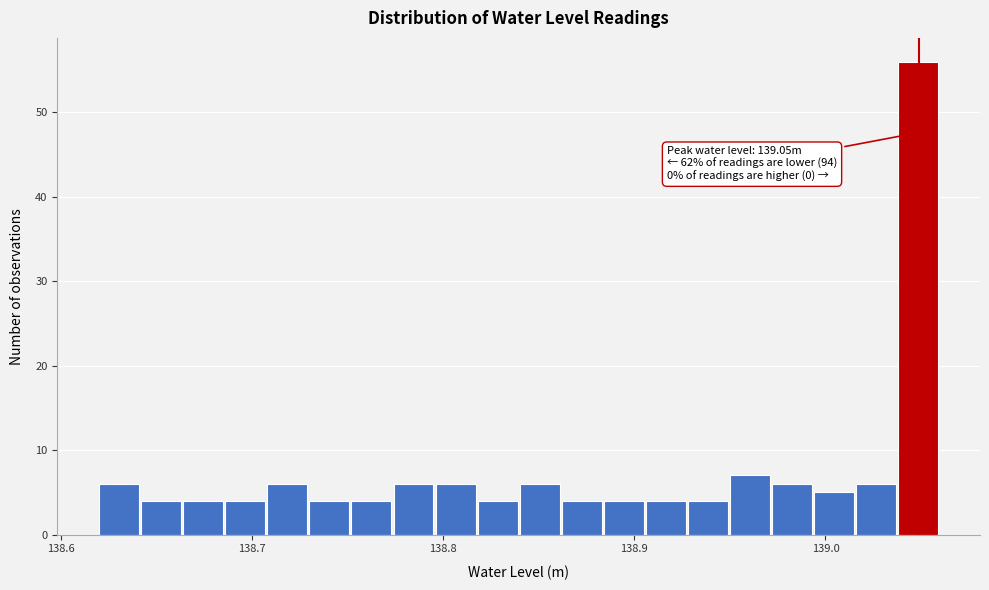

Read against the x-axis, roughly where is the centre of the tallest bar?

139.05